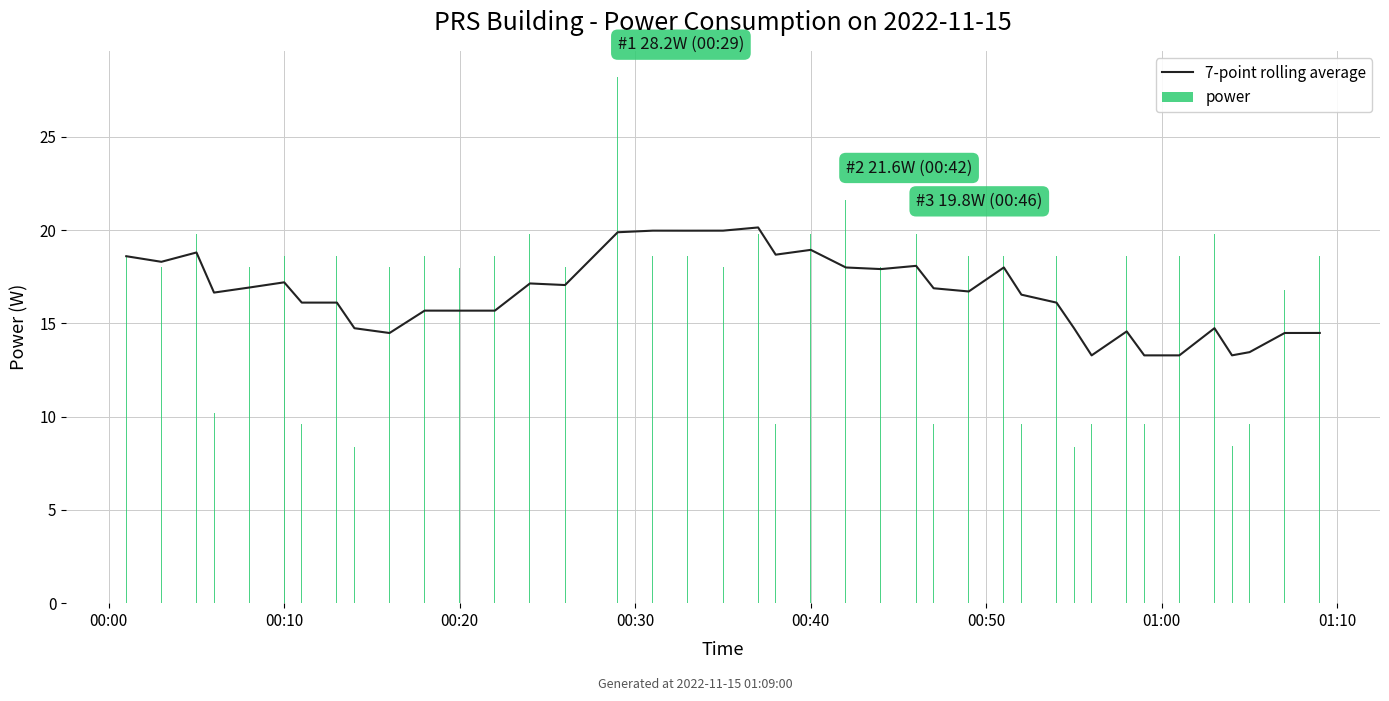

What is the difference between the maximum and minimum values in the power series?

19.8